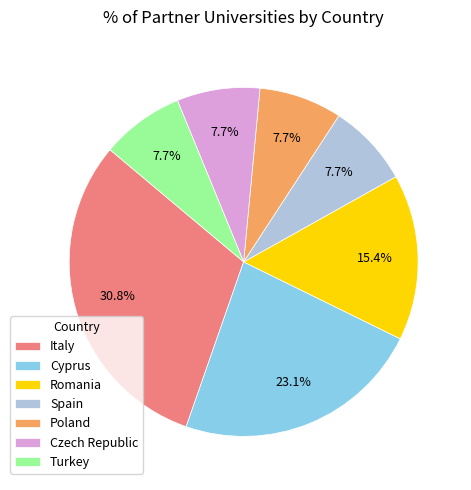

What is the total percentage of Cyprus and Italy?

53.8%